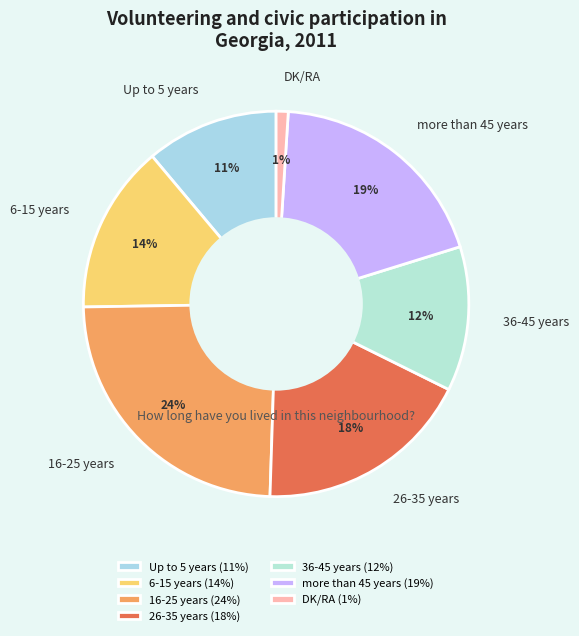

Is the sum of DK/RA and more than 45 years greater than half?

No